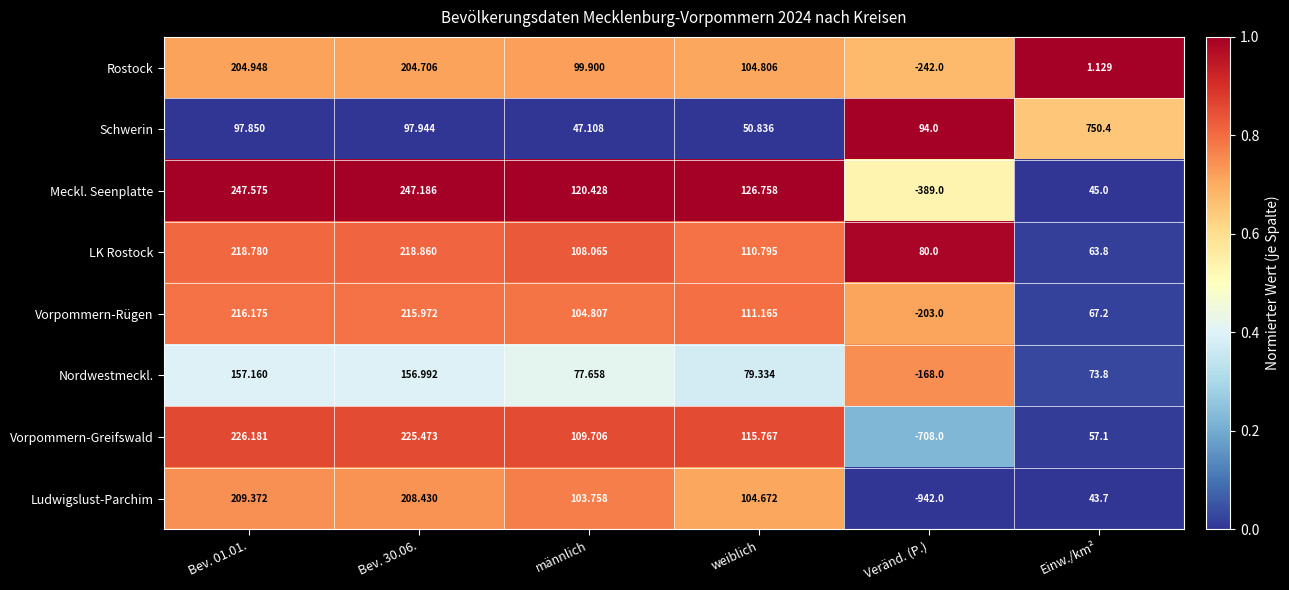

At which label is Meckl. Seenplatte closest to -70?

Einw./km²